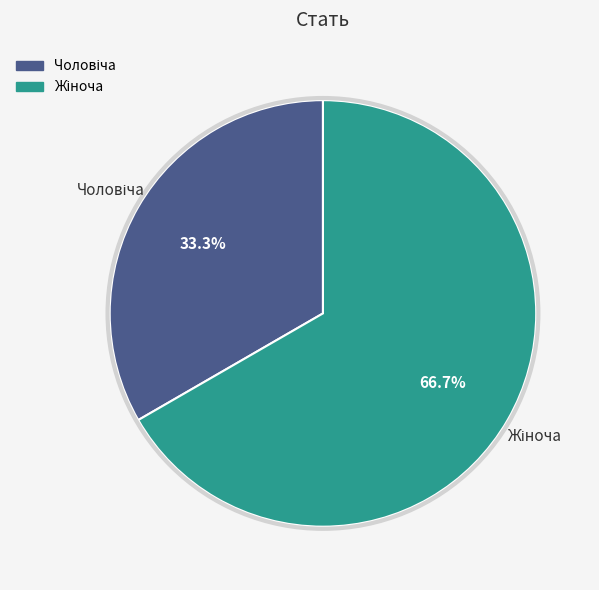

Does any single category account for the majority?

Yes